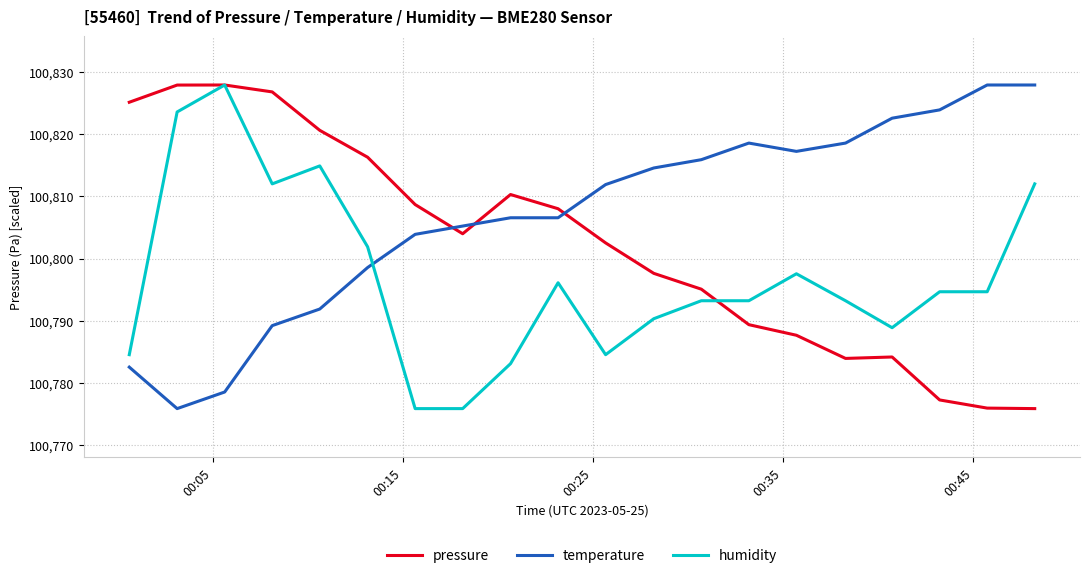

List the series in order of their overall mean, highest first.

temperature, pressure, humidity